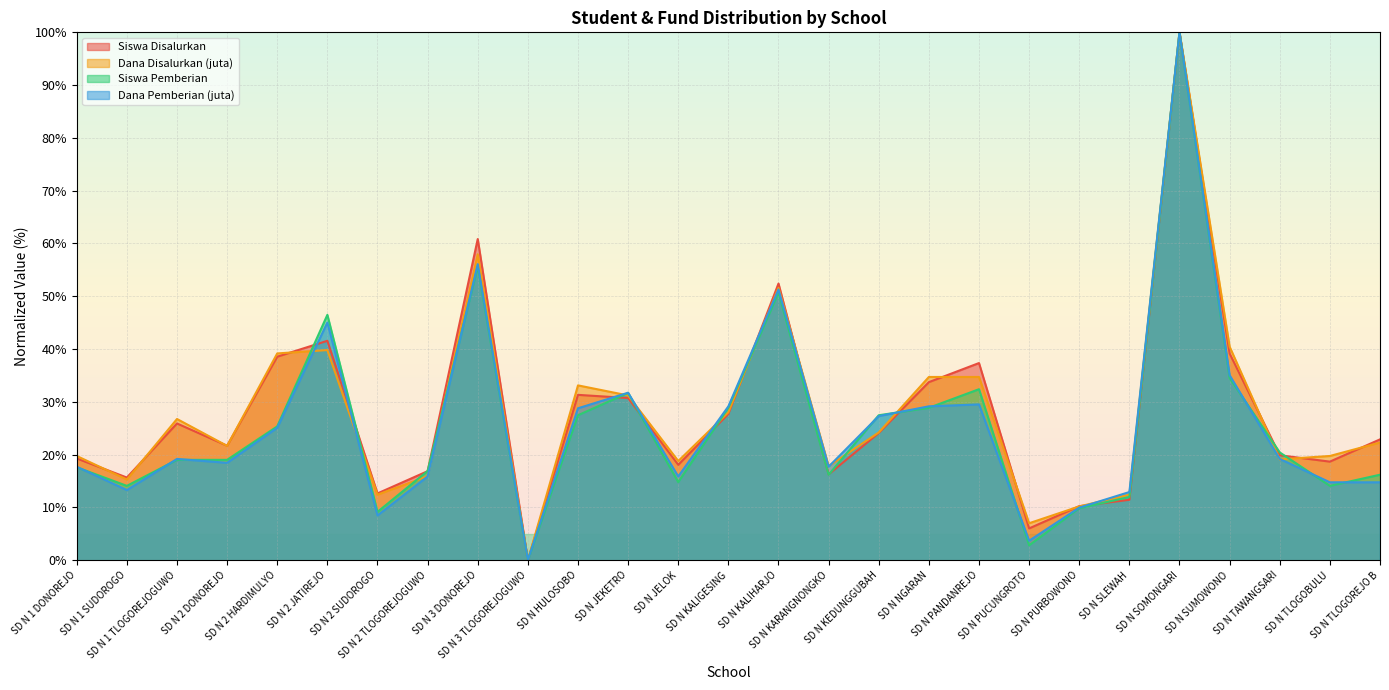

What is the label of the 21st point from the left?

SD N PURBOWONO